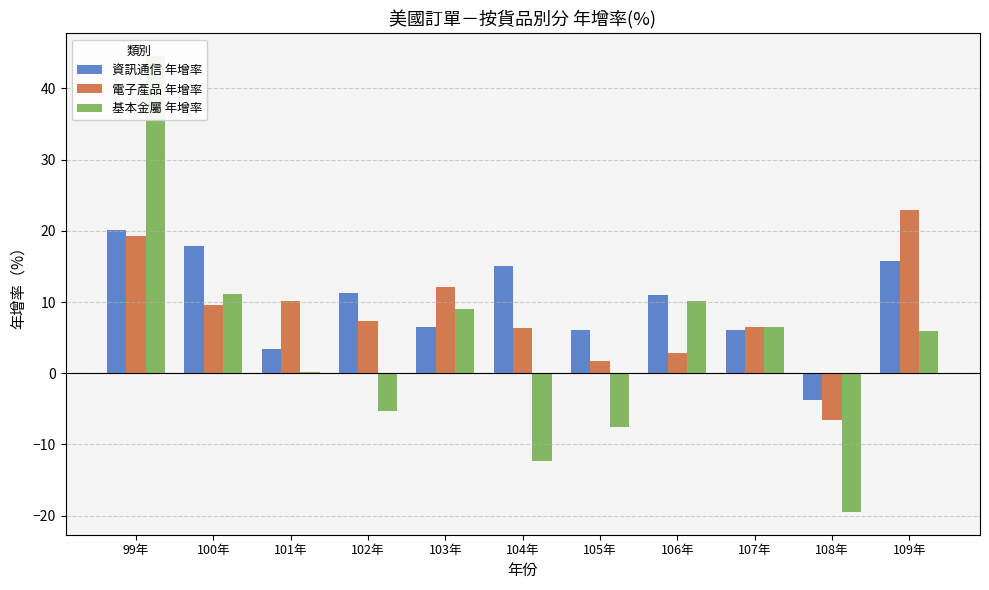

What is the value of the 資訊通信 年增率 bar at the 4th from the left?

11.2